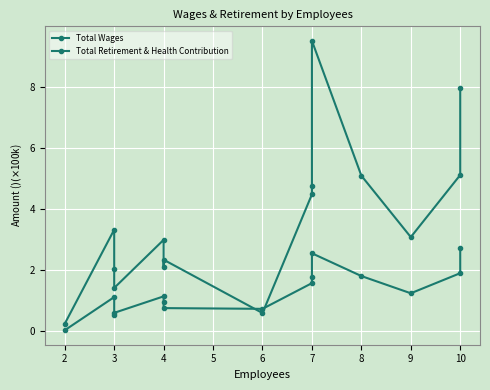

What is the sum of the Total Retirement & Health Contribution values at 7 and 4?

2.3